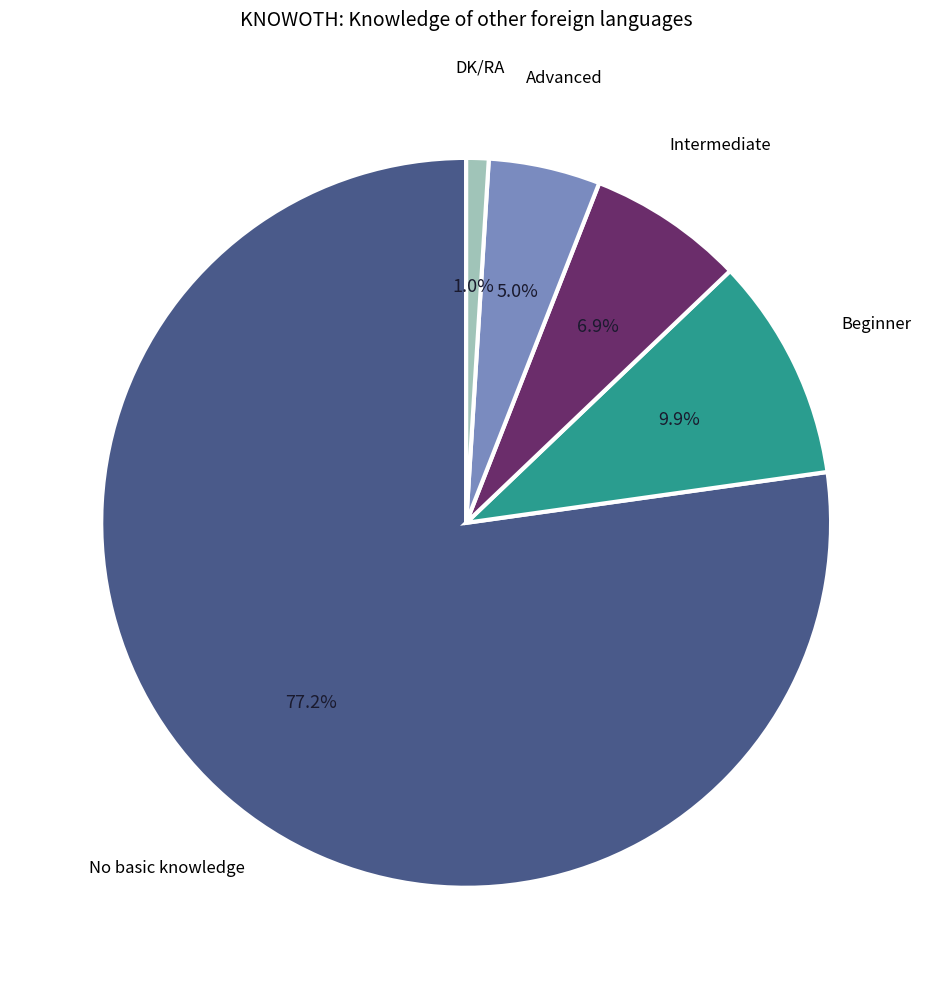

Which slice represents more than half of the pie?

No basic knowledge